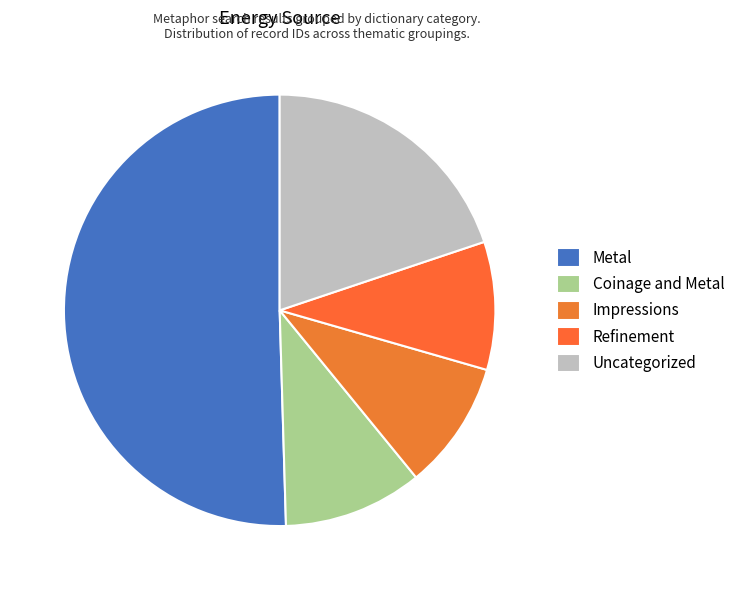

Is there a majority slice in this chart?

Yes